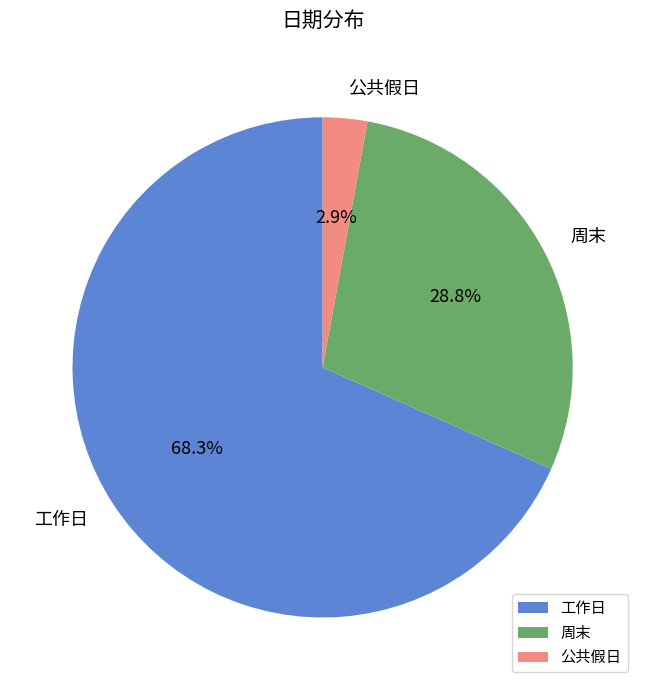

Is 工作日 the majority of the pie?

Yes